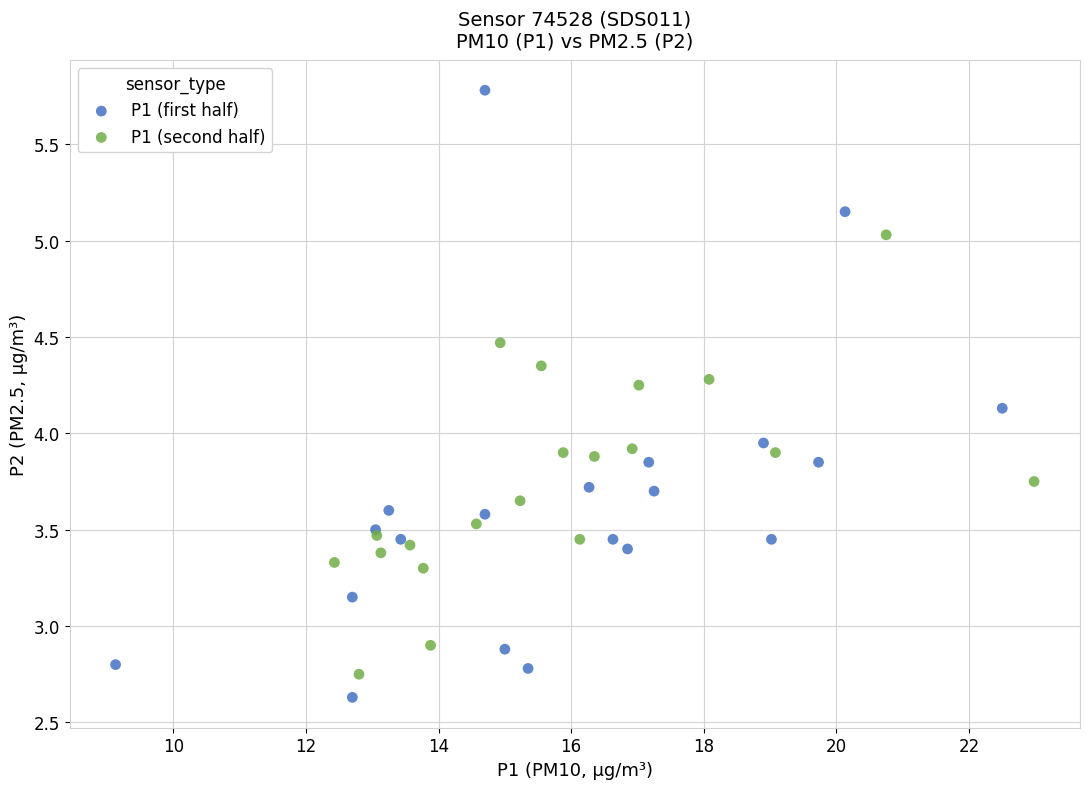

Which series has the largest Y range (max minus min)?

P1 (first half)